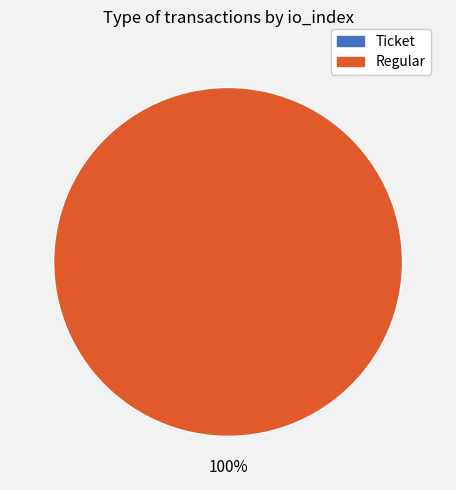

Which category has the biggest portion of the pie?

Regular